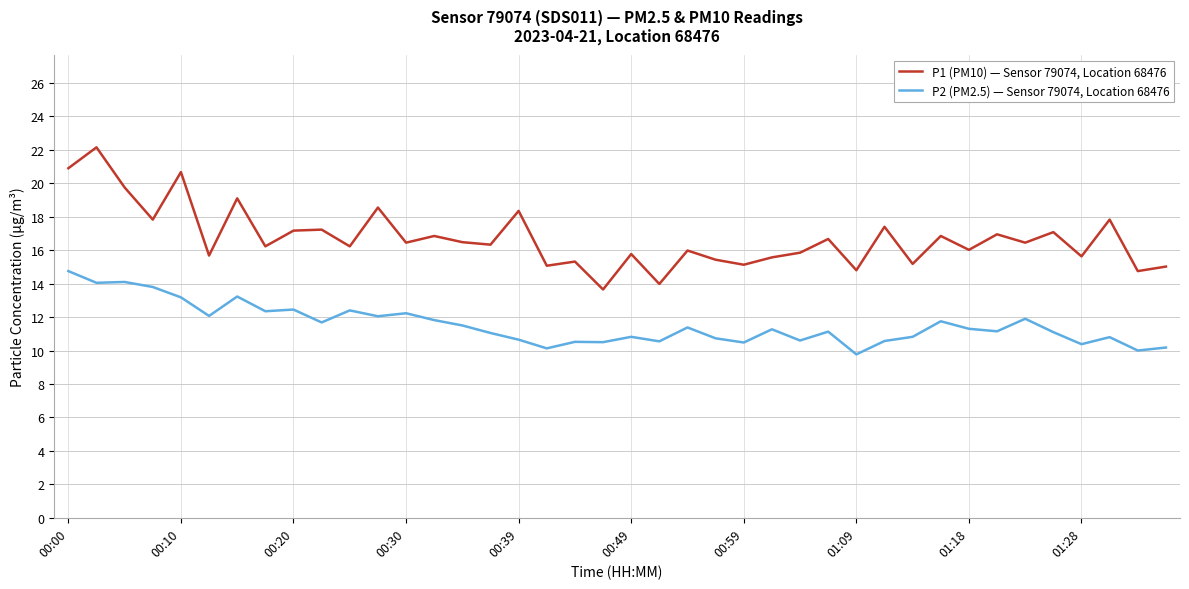

What is the smallest value displayed?

9.8